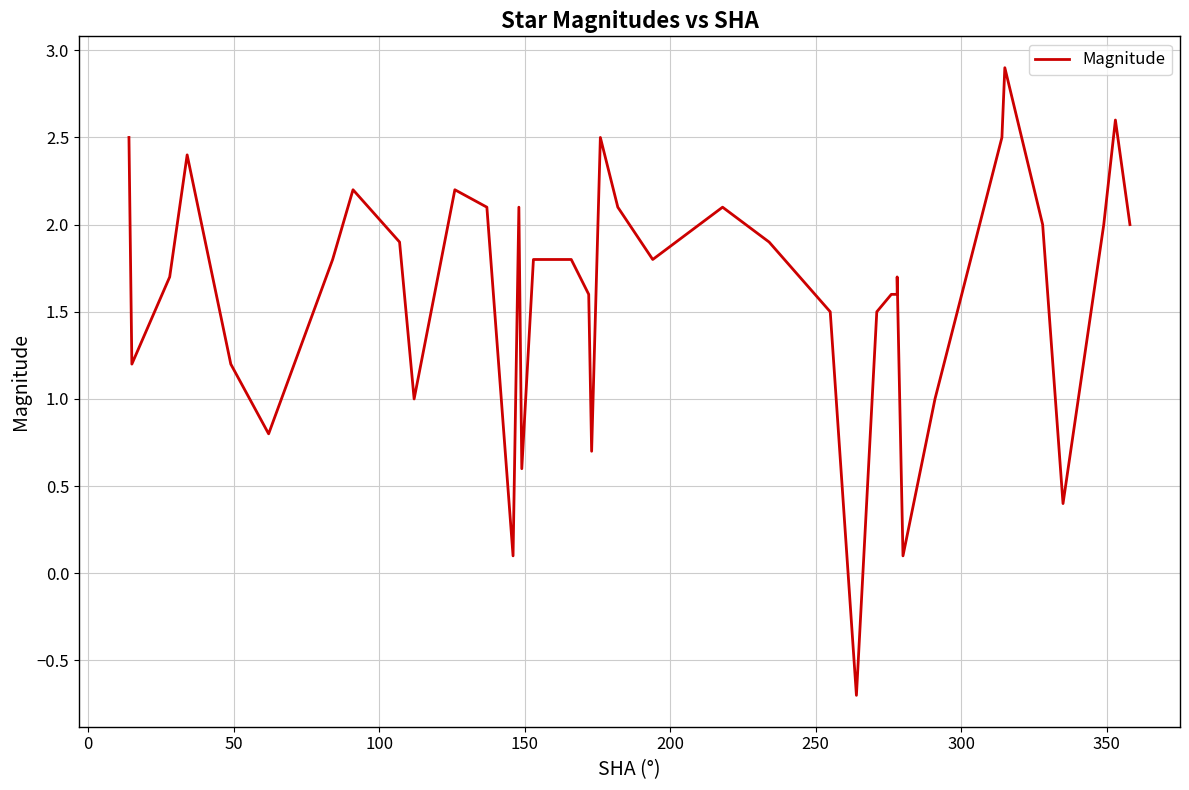

What is the difference between the maximum and minimum values?

3.6